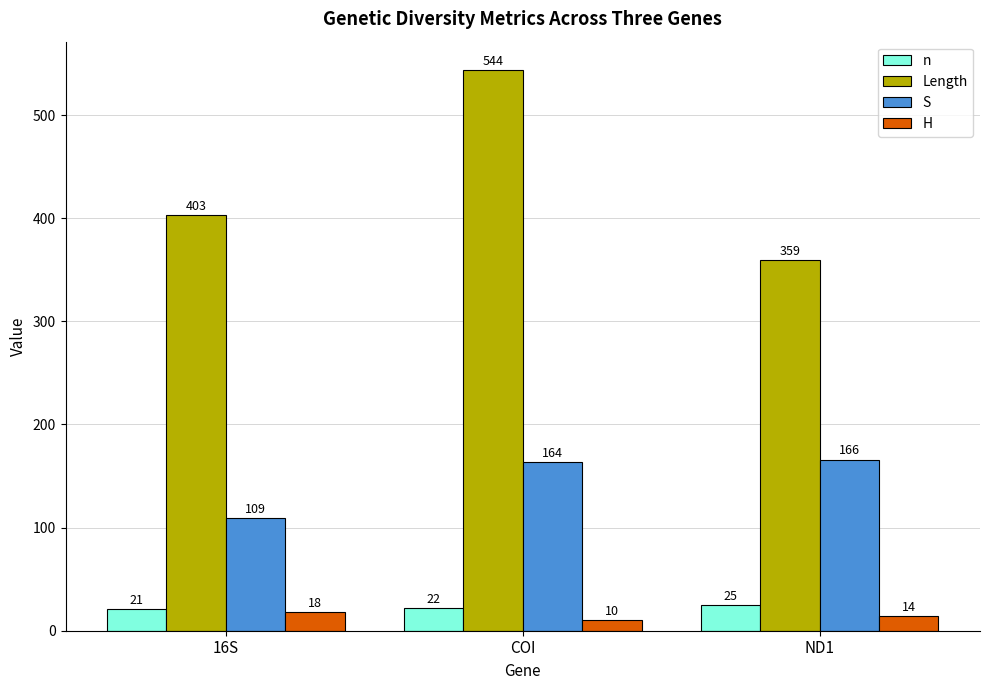

Reading right to left, list all the values displayed in this chart.

n: ND1=25	COI=22	16S=21
Length: ND1=359	COI=544	16S=403
S: ND1=166	COI=164	16S=109
H: ND1=14	COI=10	16S=18